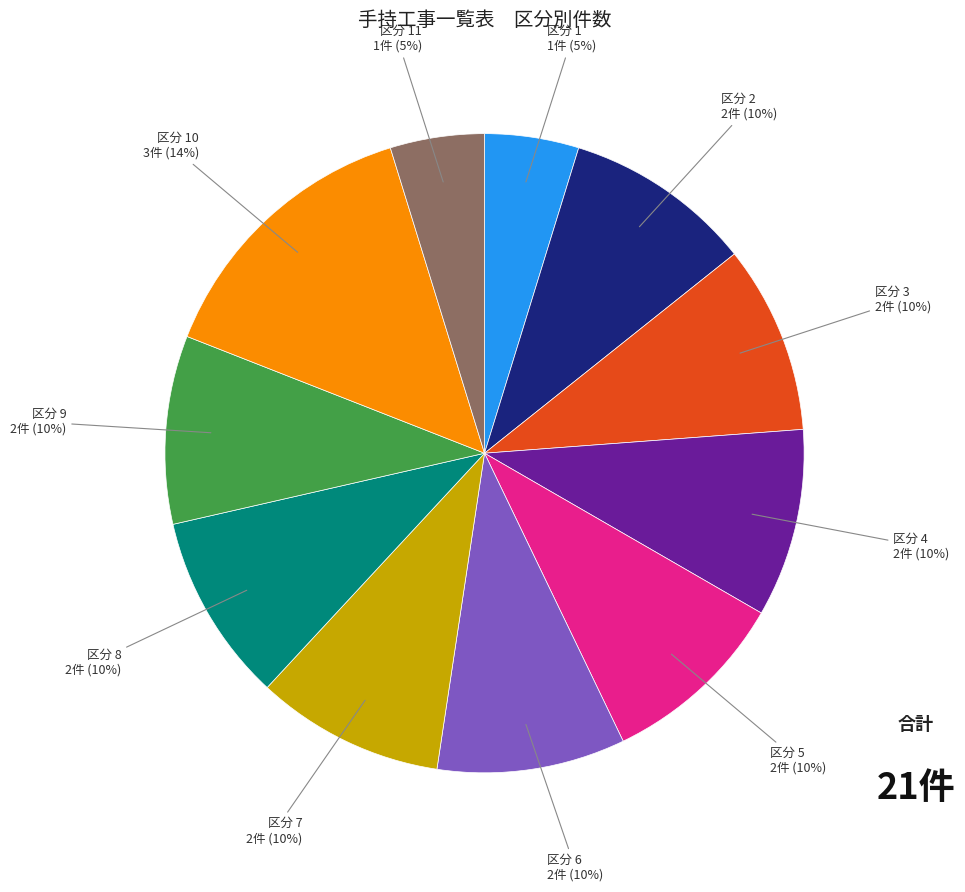

Is the sum of 区分 8 and 区分 11 greater than half?

No